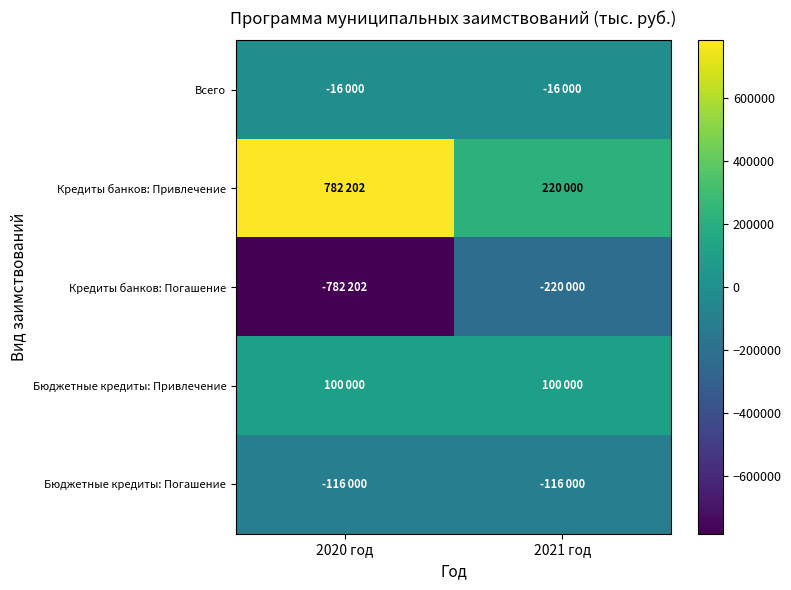

Reading left to right, what are all the values shown in this chart?

Всего: 2020 год=-16000	2021 год=-16000
Кредиты банков: Привлечение: 2020 год=782202	2021 год=220000
Кредиты банков: Погашение: 2020 год=-782202	2021 год=-220000
Бюджетные кредиты: Привлечение: 2020 год=100000	2021 год=100000
Бюджетные кредиты: Погашение: 2020 год=-116000	2021 год=-116000